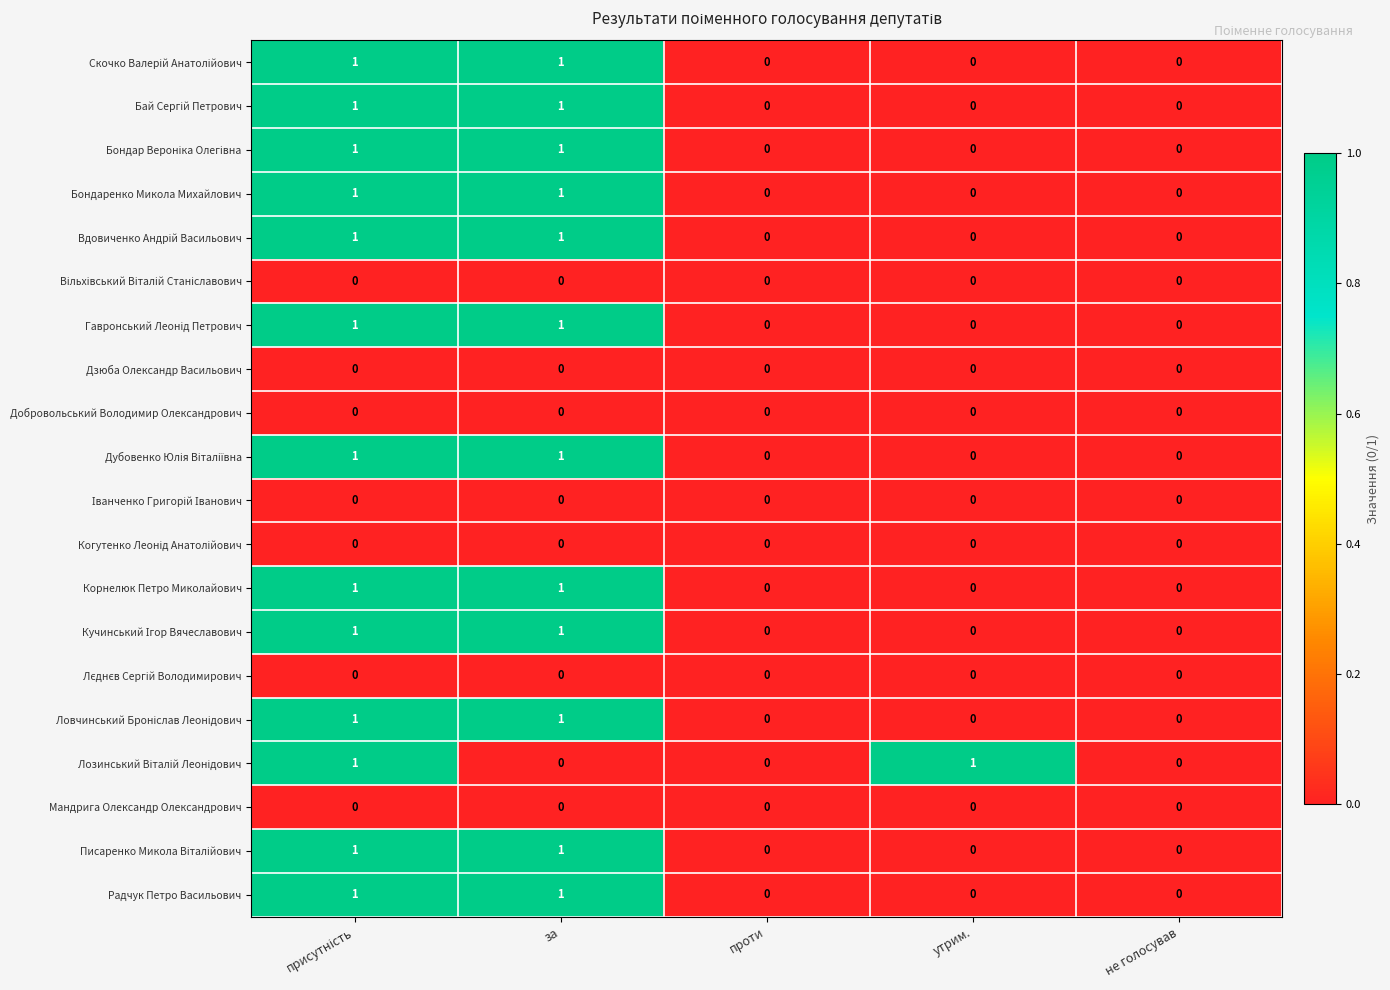

How many data points in Корнелюк Петро Миколайович are above 0?

2